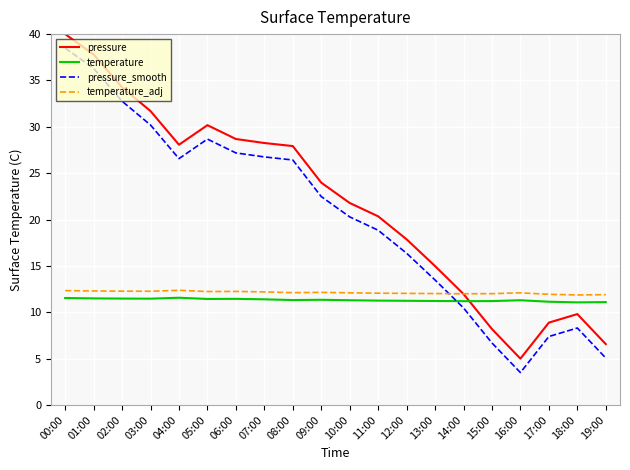

At which category is the sum across all series the highest?

00:00